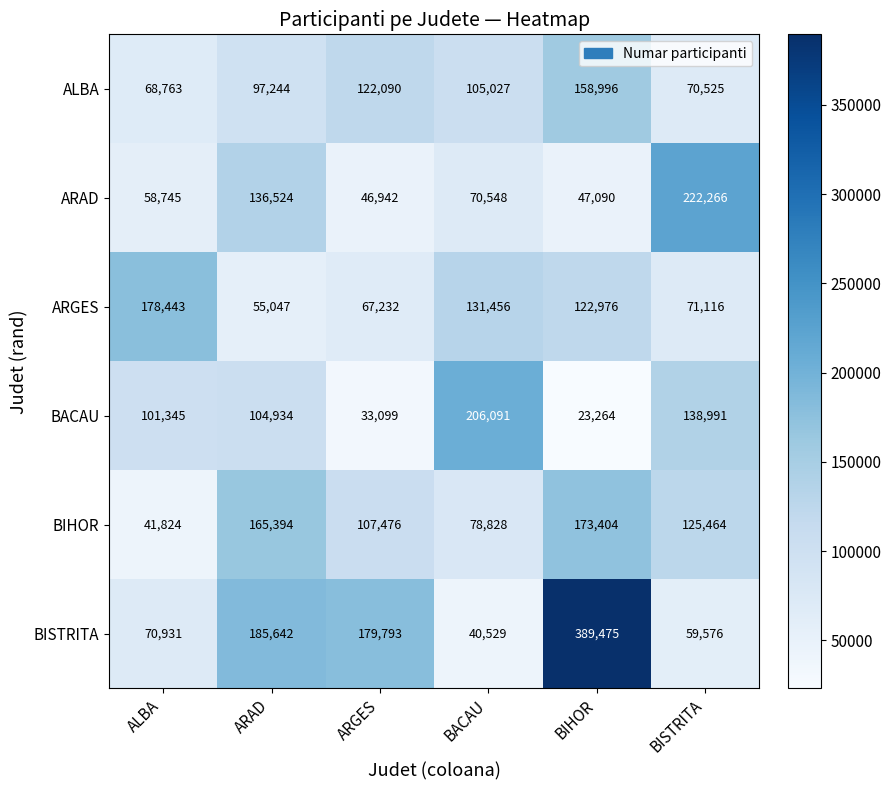

What is the difference between the maximum and second lowest values in the ARAD series?

175176